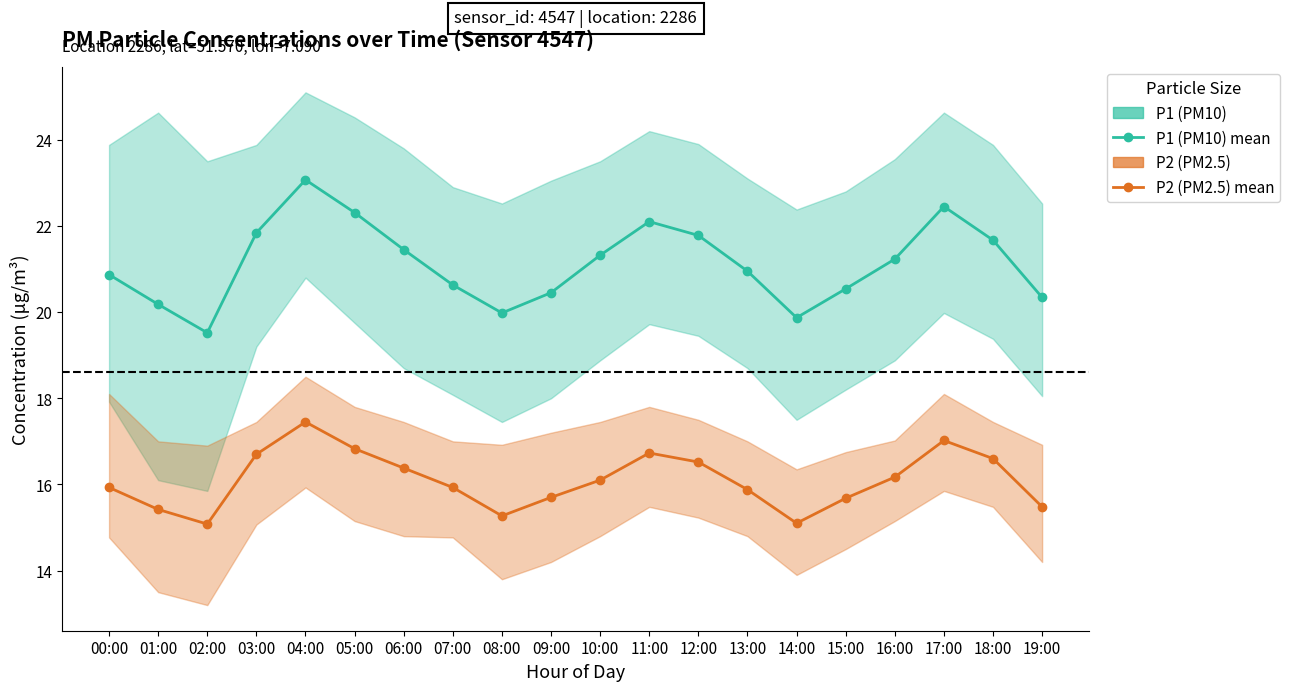

Between 05:00 and 11:00, which is larger?

05:00